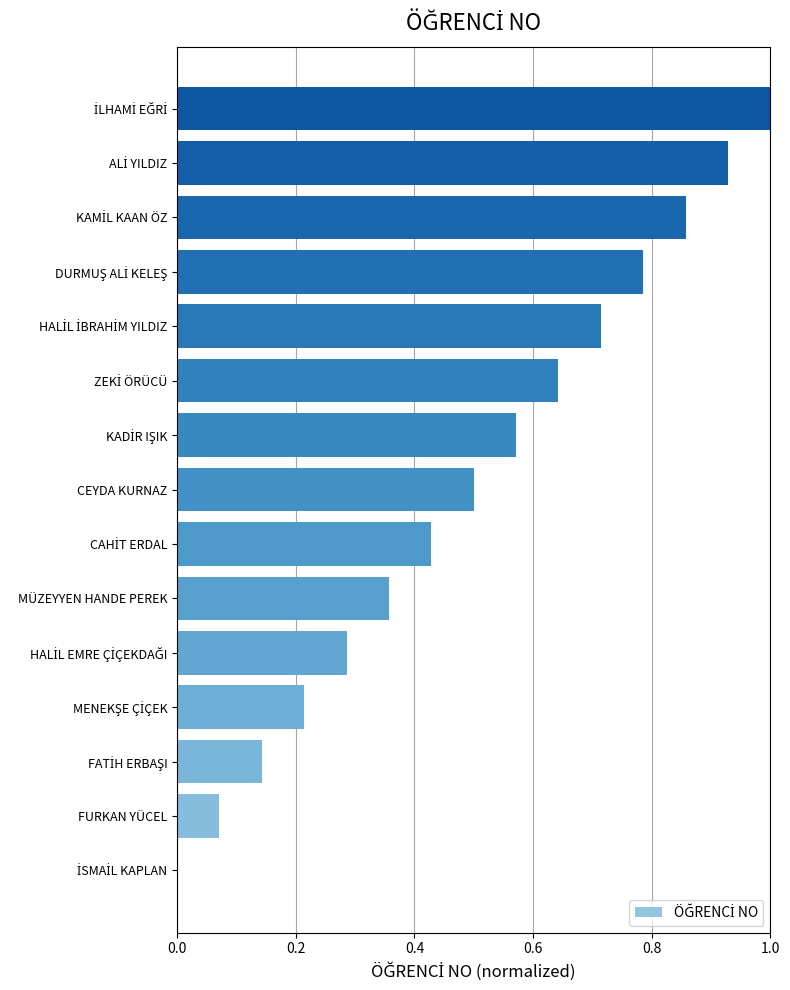

What is the approximate value at CEYDA KURNAZ?

0.5